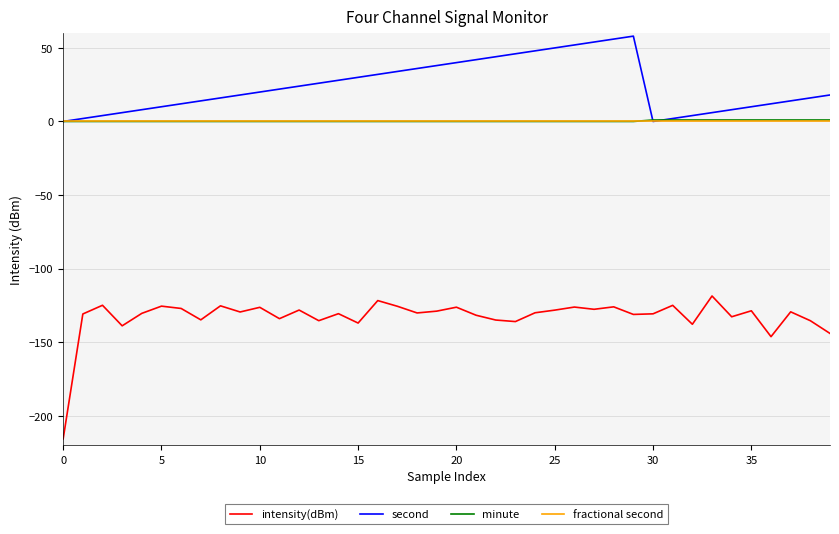

What is the smallest value displayed?

-215.7